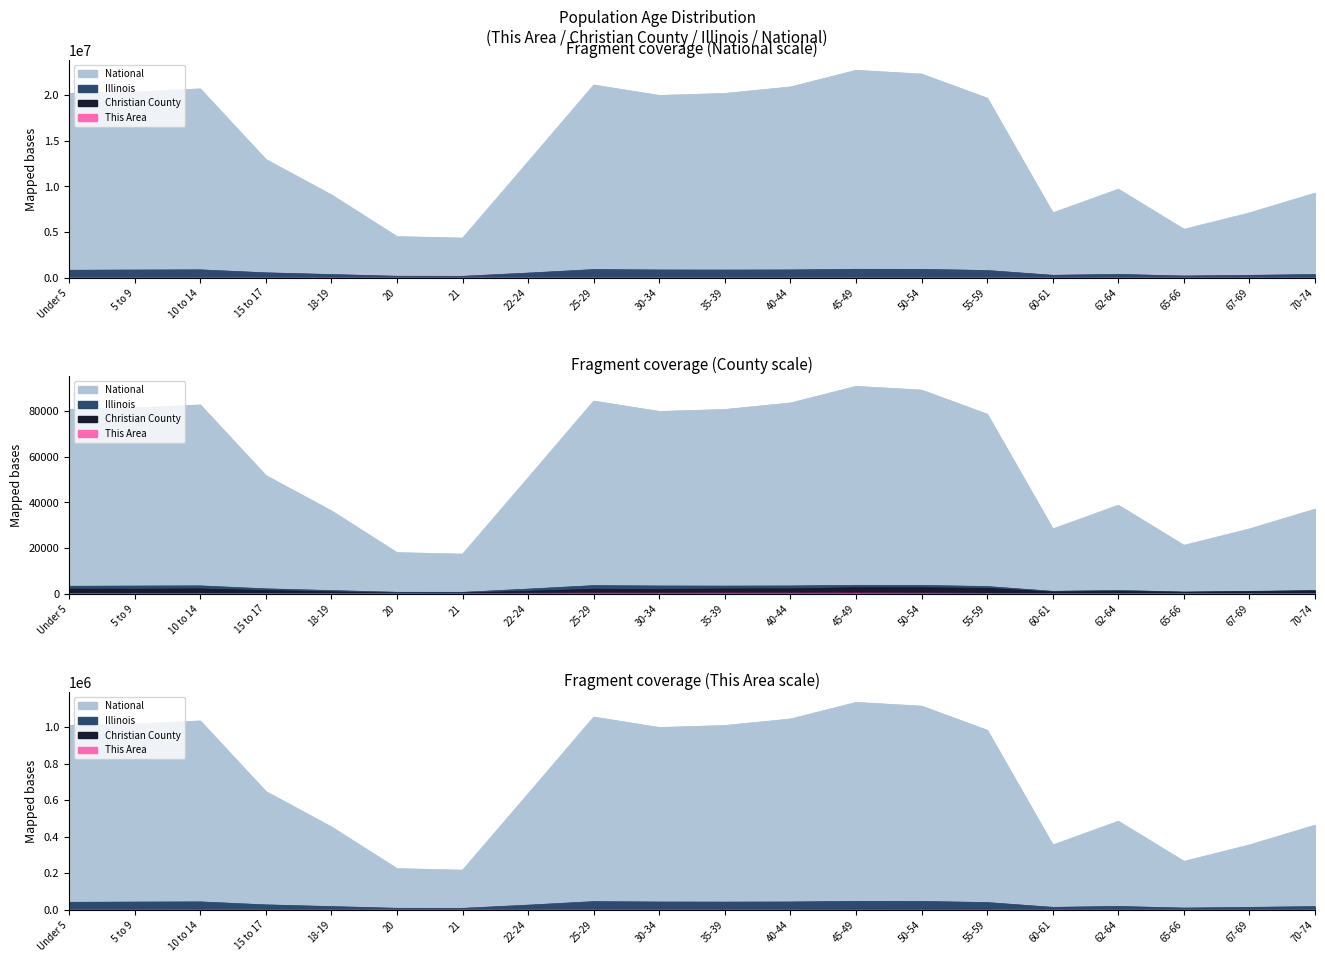

True or false: National and Christian County cross at least once.

False